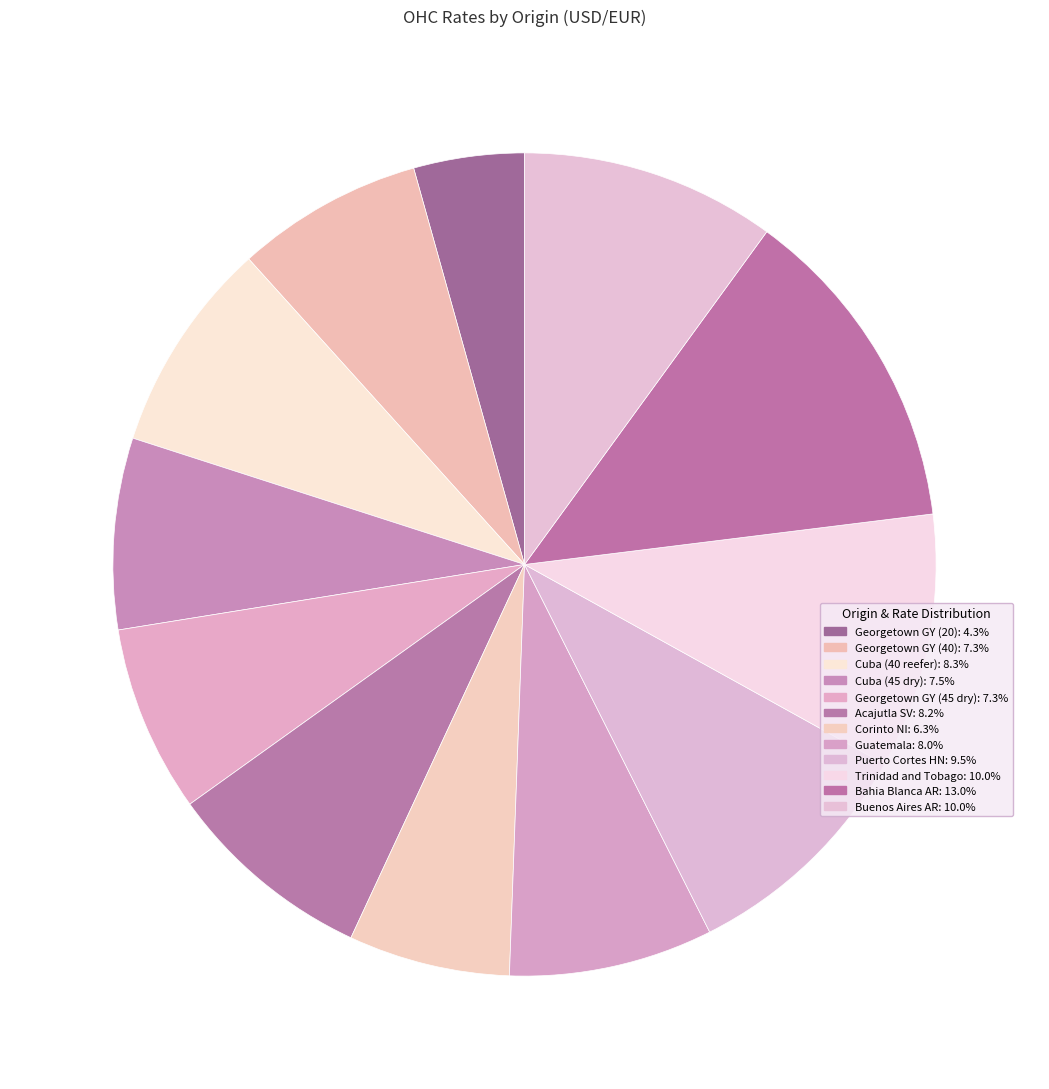

How many segments does this pie chart have?

12